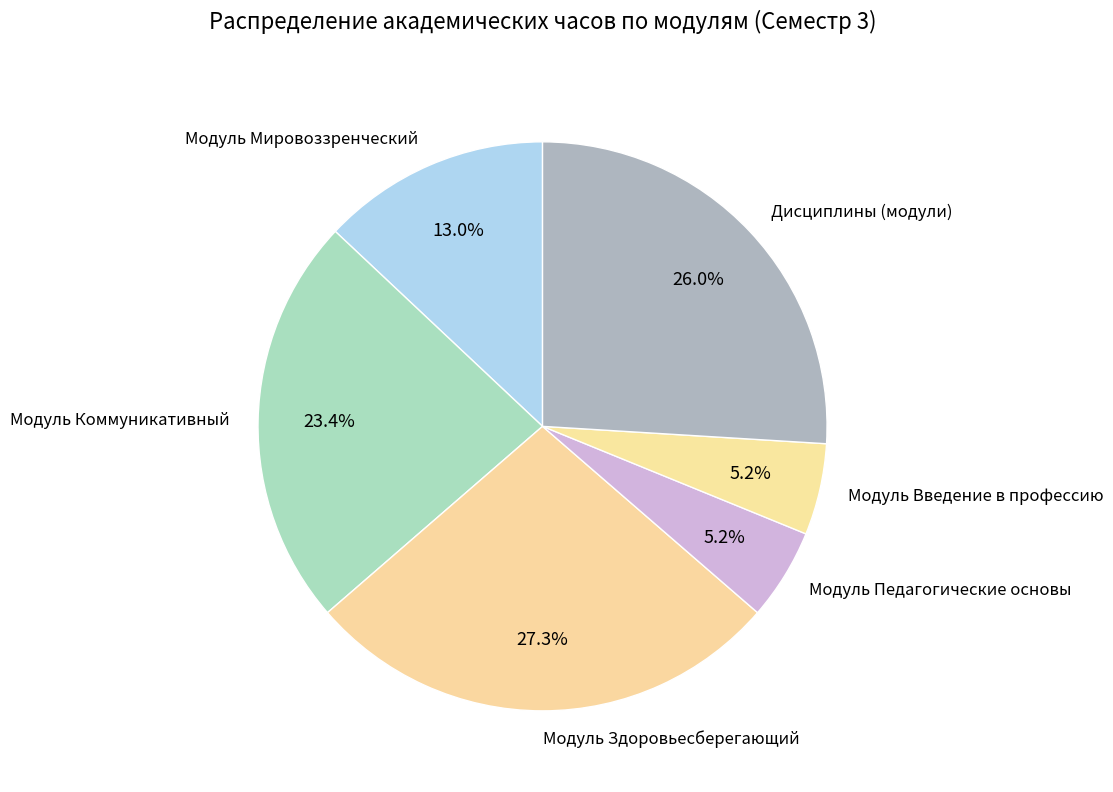

What is the ratio of the value at Модуль Коммуникативный to the value at Дисциплины (модули)?

0.9